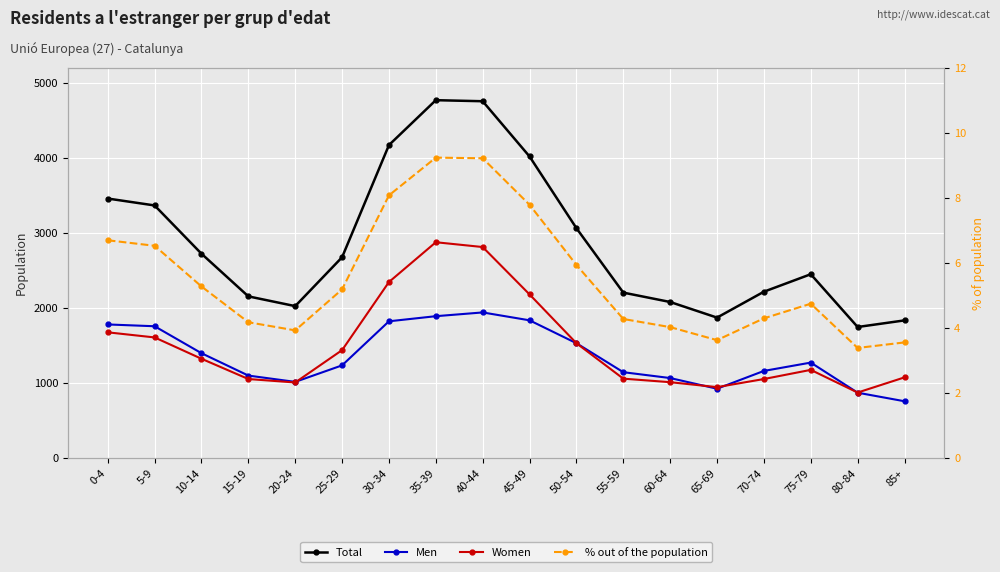

What is the spread (max minus min) of values at 25-29?

2671.8